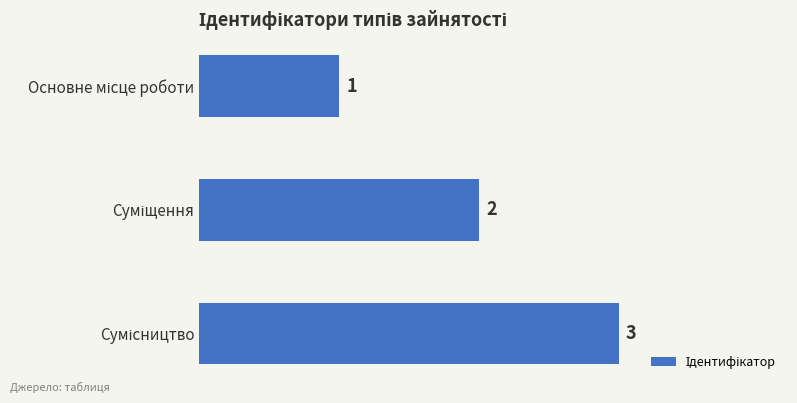

How many data points does each series have?

3